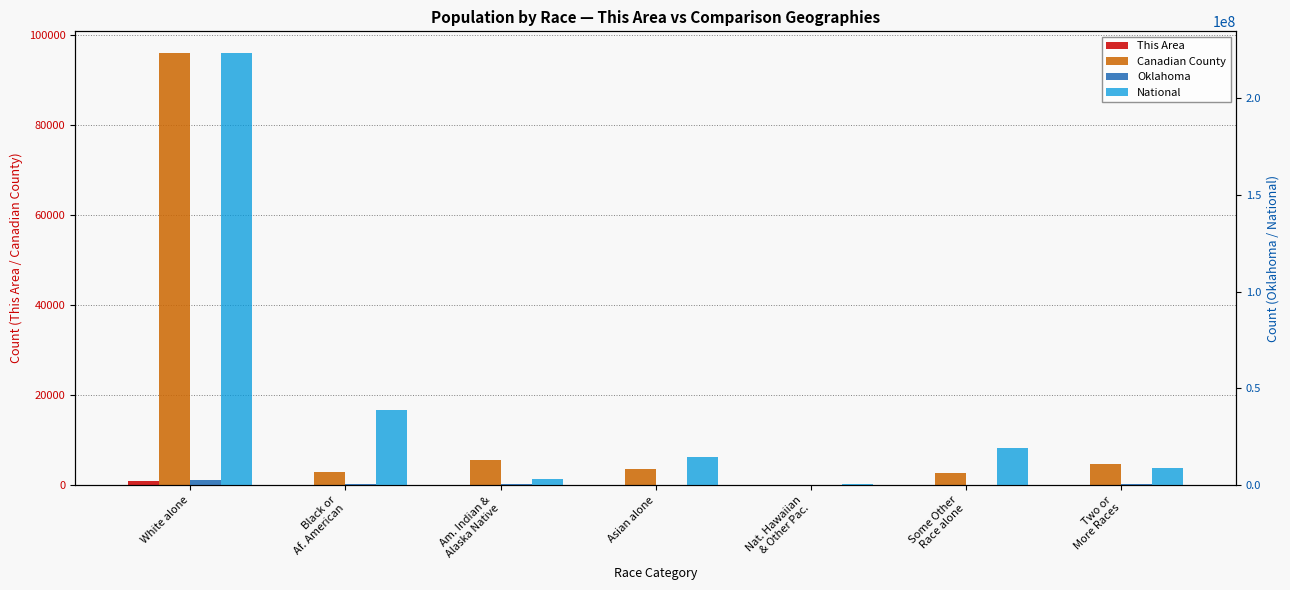

Which series changed the most between Black or
Af. American and Nat. Hawaiian
& Other Pac.?

National